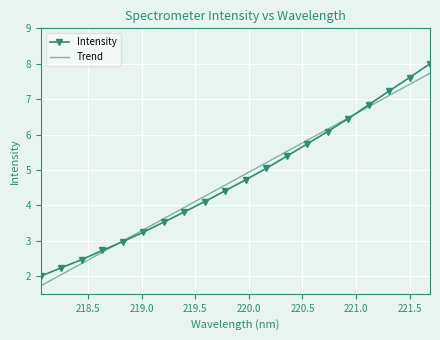

What is the lowest value of the Trend series?

1.7